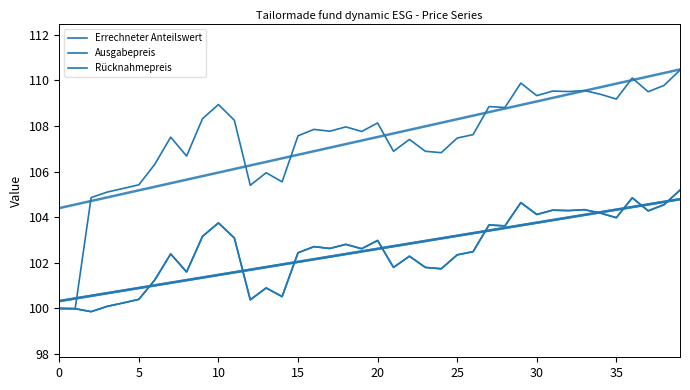

Rank the series at 34 from highest to lowest value.

Ausgabepreis, Errechneter Anteilswert, Rücknahmepreis